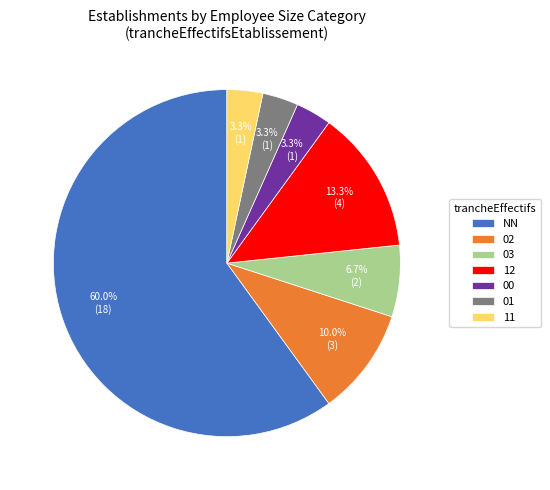

How much of the chart is everything except 03?

93.3%